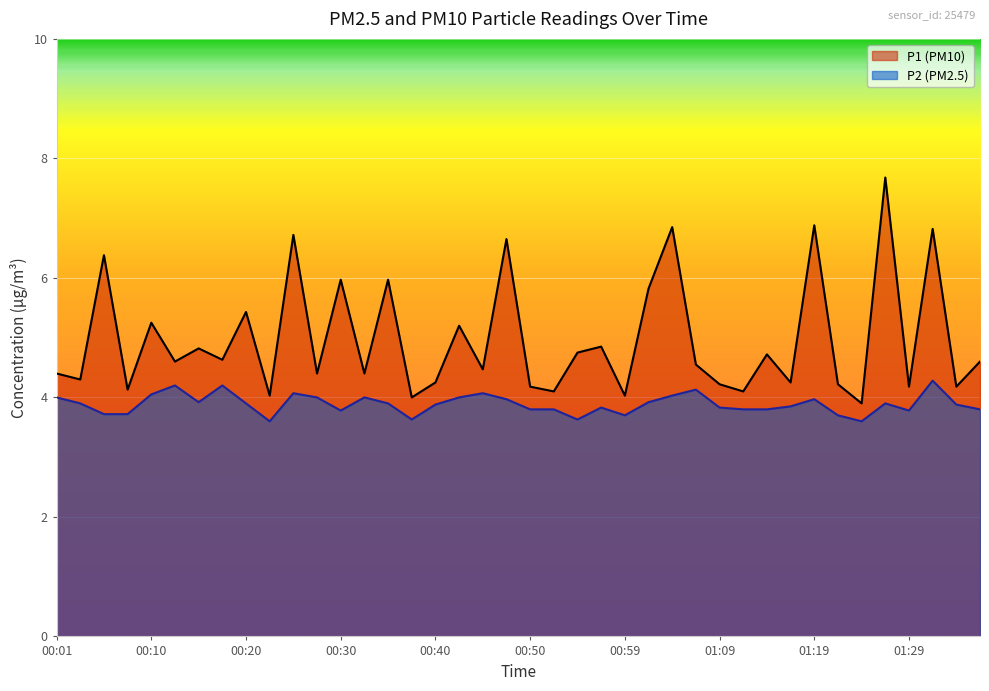

Where is P1 nearest to the value 5?

00:57